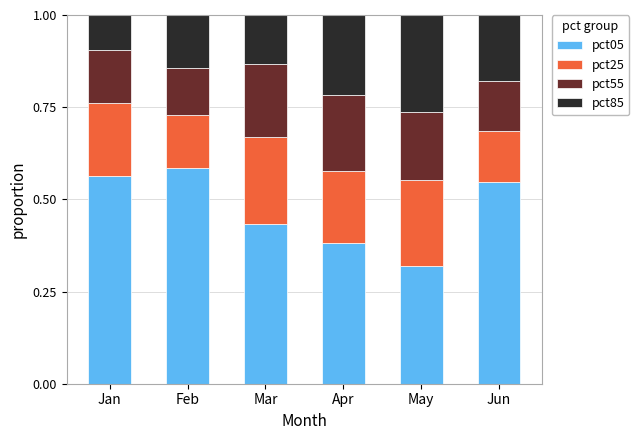

Does the chart contain any negative values?

No